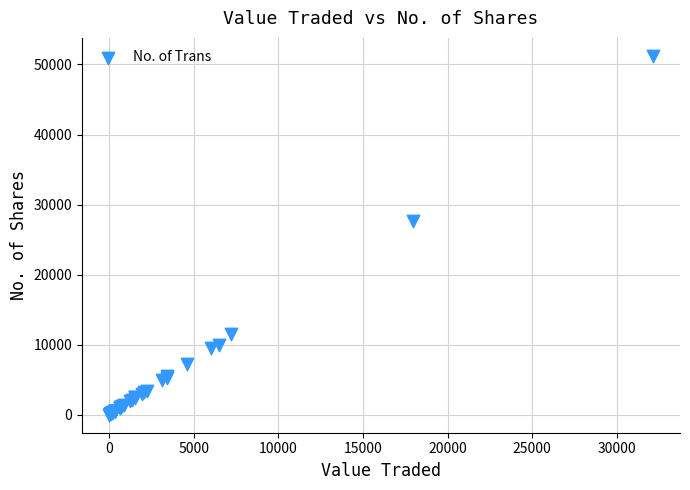

What Y value in the scatter plot is closest to 25615?

27650